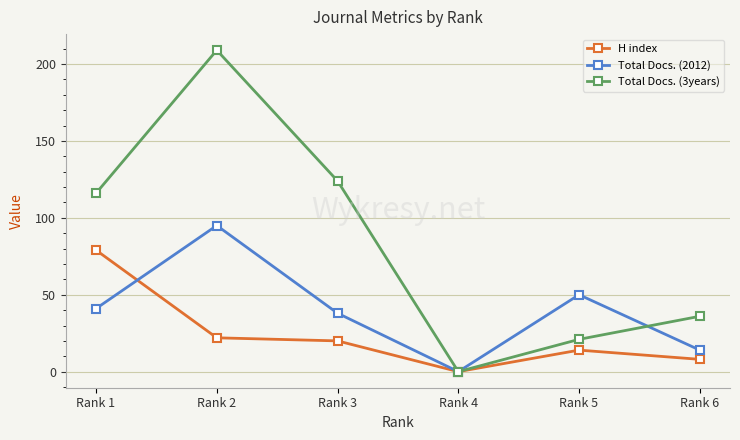

Reading left to right, what are all the values shown in this chart?

H index: 79	22	20	0	14	8
Total Docs. (2012): 41	95	38	0	50	14
Total Docs. (3years): 116	209	124	0	21	36